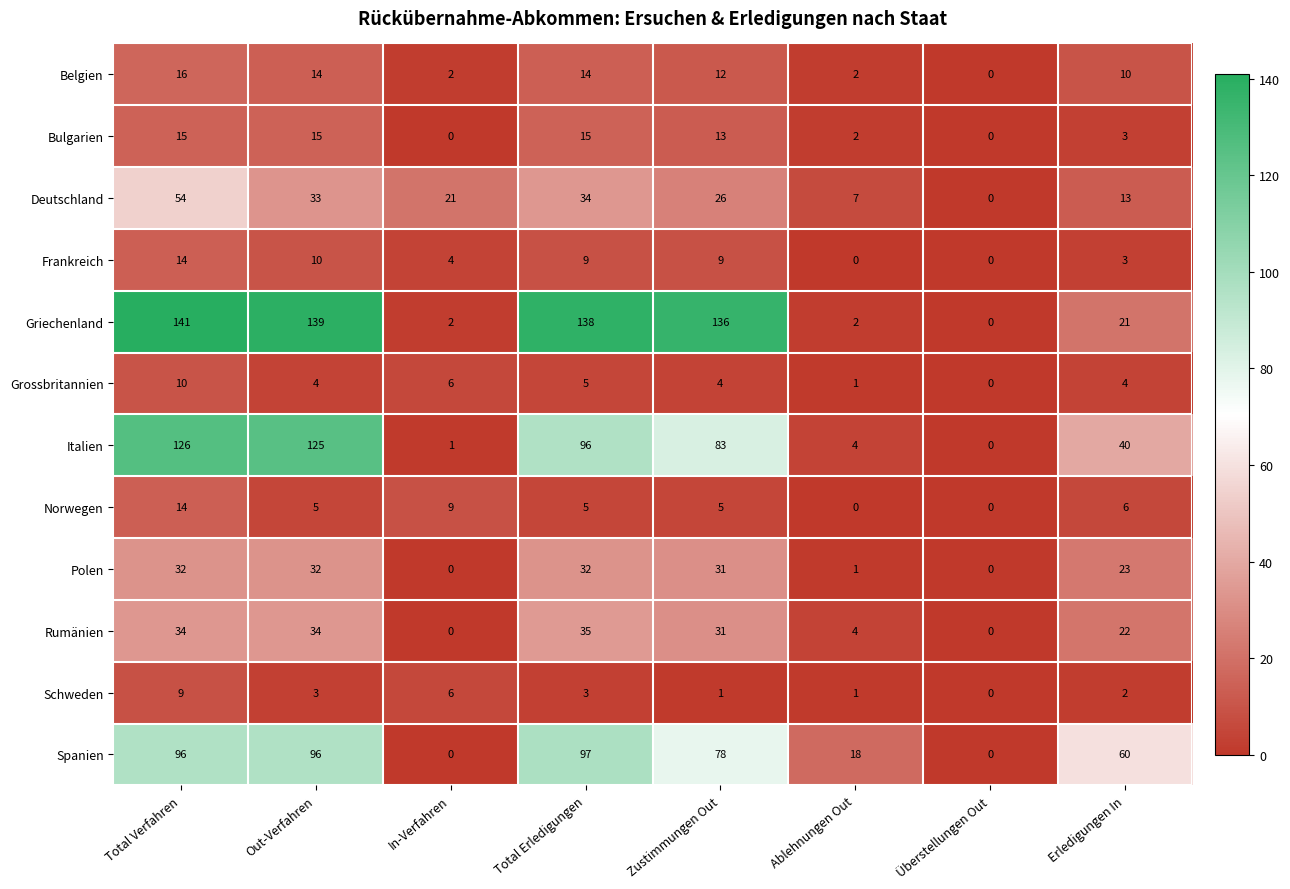

What is the sum of the Grossbritannien values at Ablehnungen Out and In-Verfahren?

7